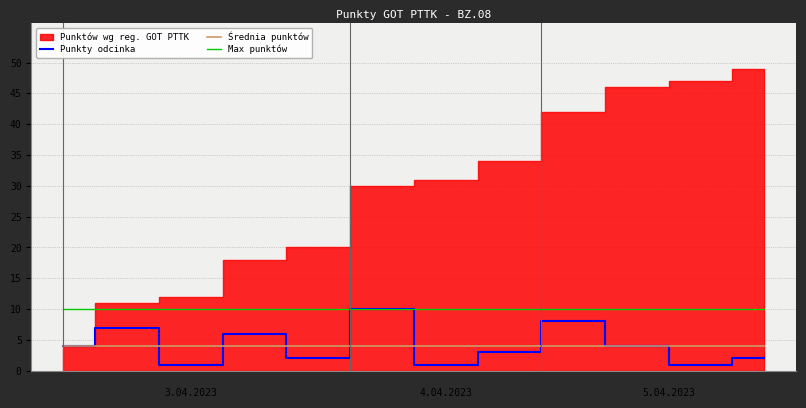

Which has a higher value, 6 or 7?

7